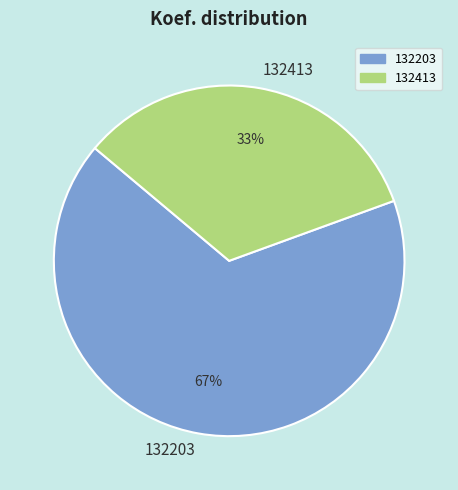

What percentage is the 132203 slice, to the nearest percent?

67%